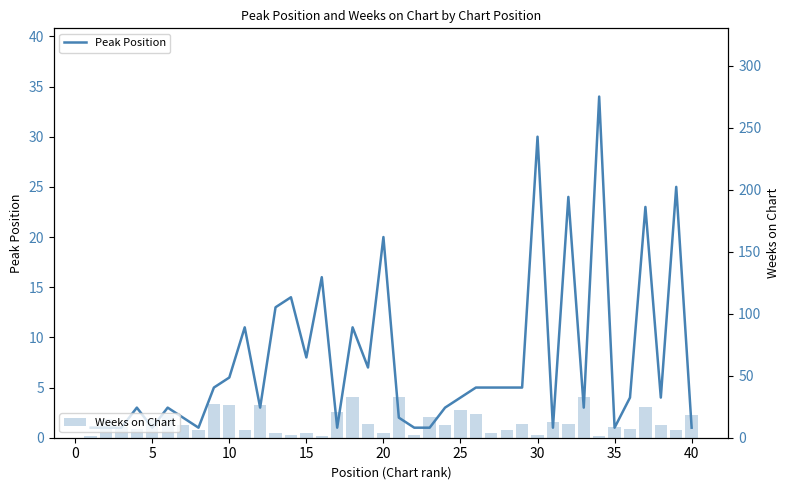

How many data points in Weeks on Chart are less than 10?

18